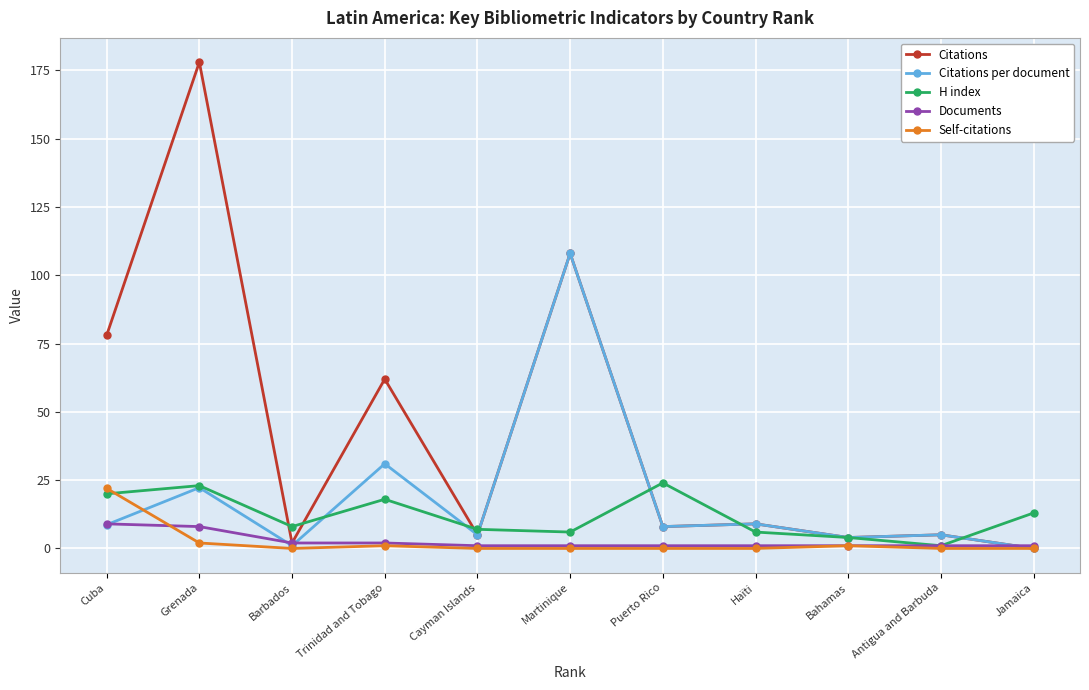

What is the sum of the Citations values at Martinique and Haïti?

117.0